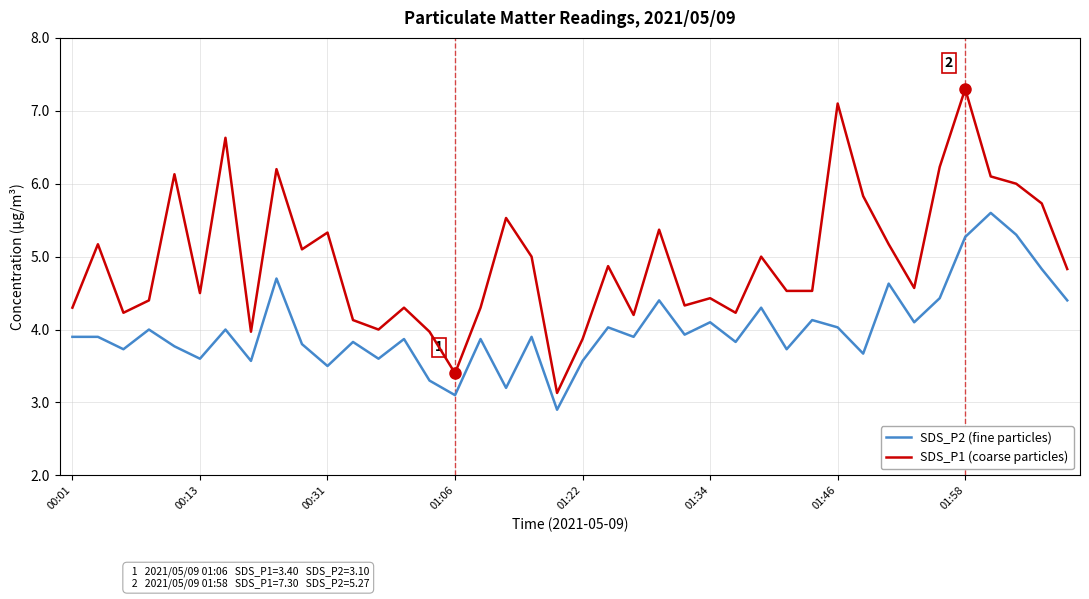

What is the smallest value displayed?

2.9